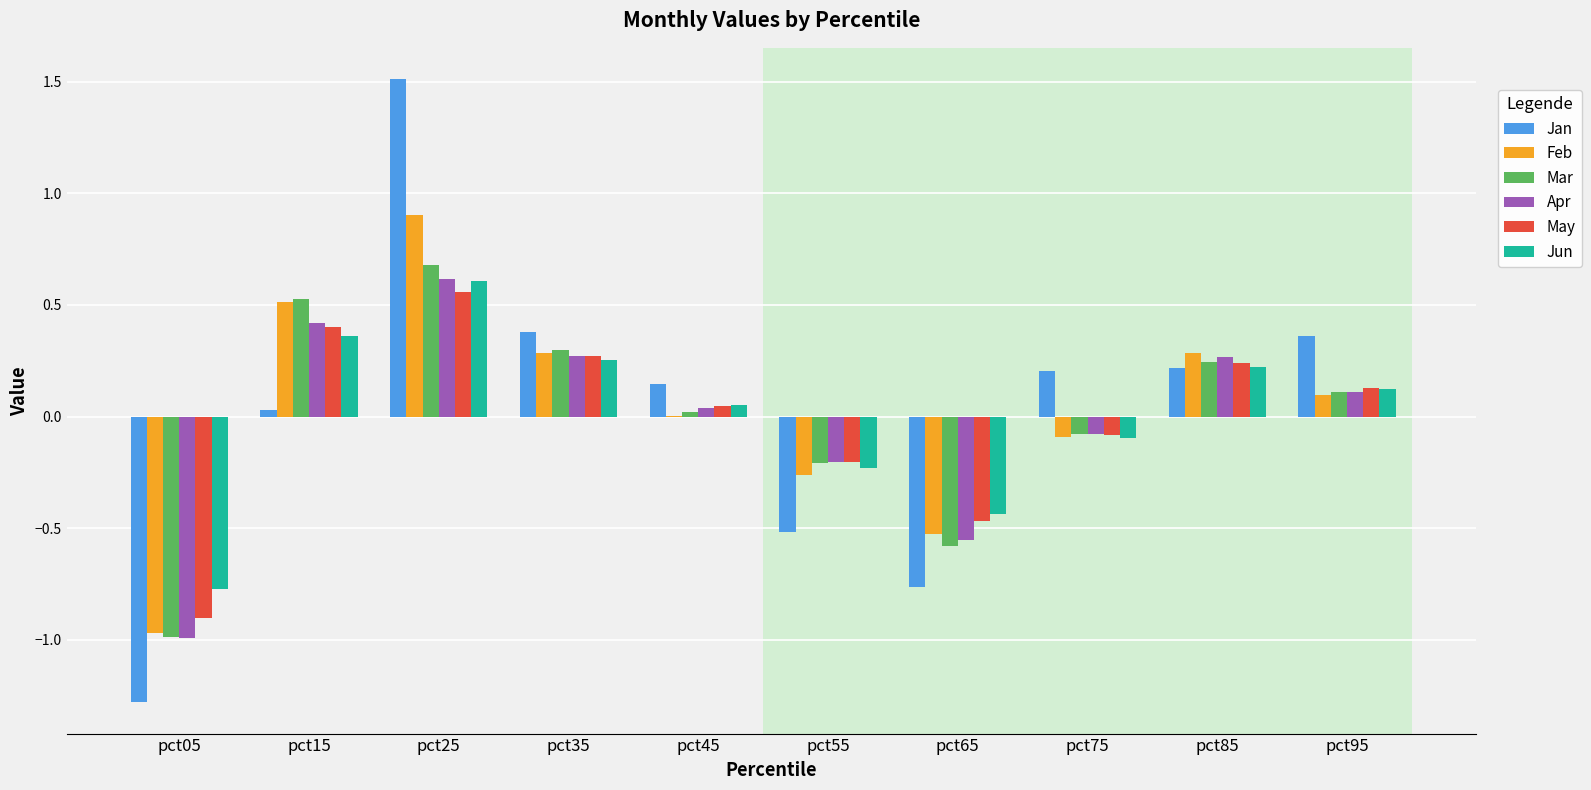

The value of Apr at pct85 is 0.4. True or false?

False